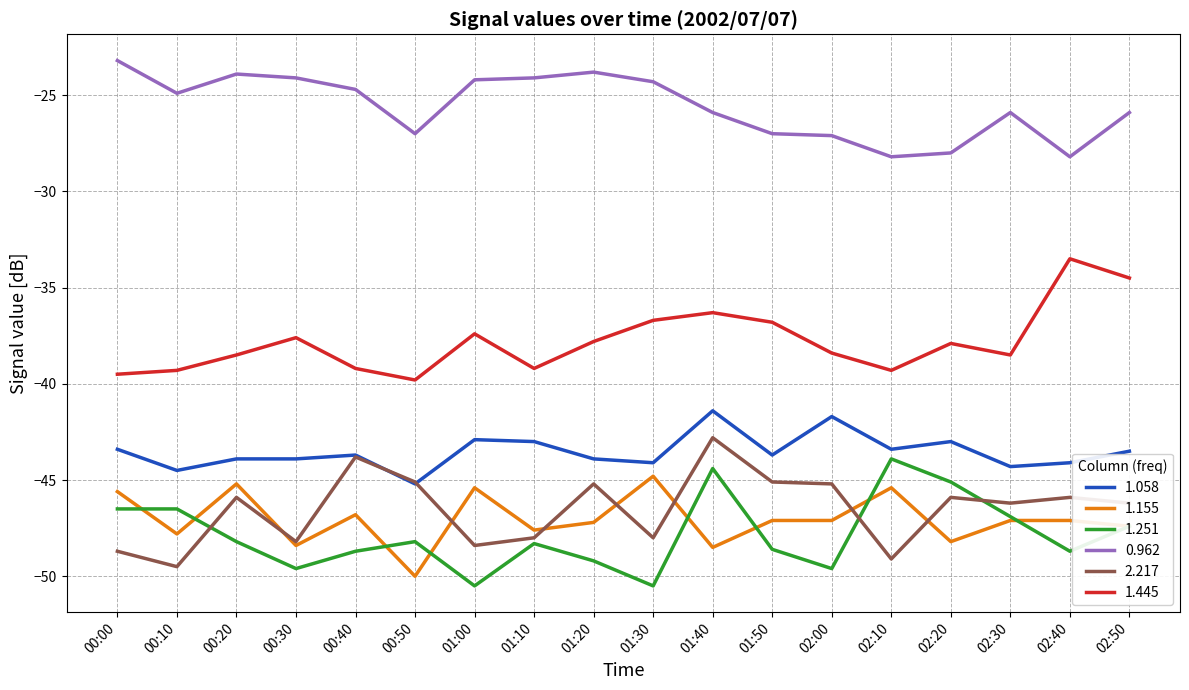

At which label does 1.058 reach its peak?

01:40